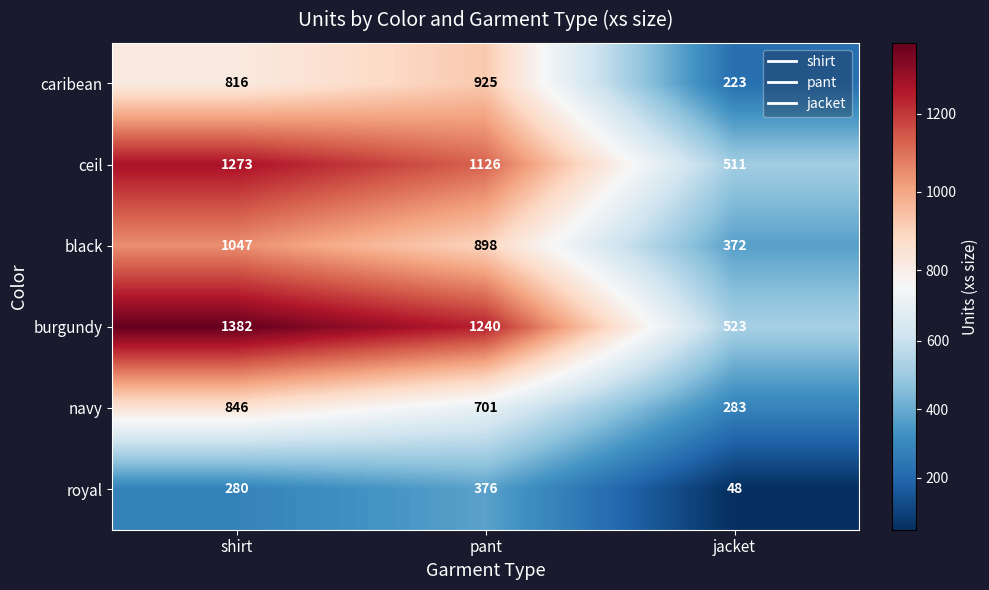

How many burgundy values are between 523 and 1382?

3